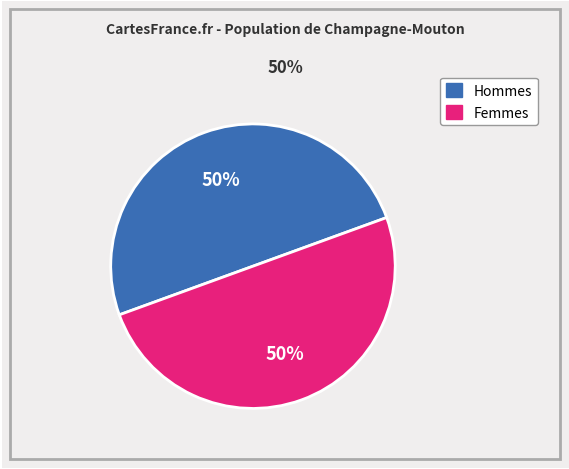

To the nearest percent, what is the average slice percentage?

50%